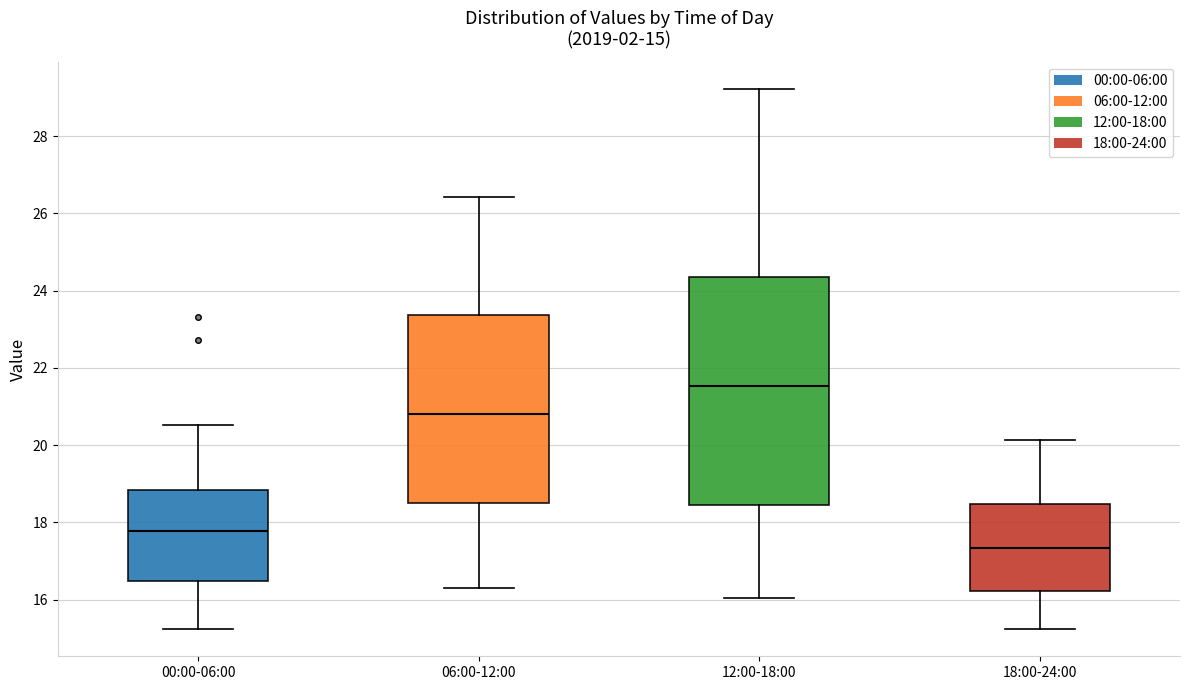

Which box has the highest median line?

12:00-18:00